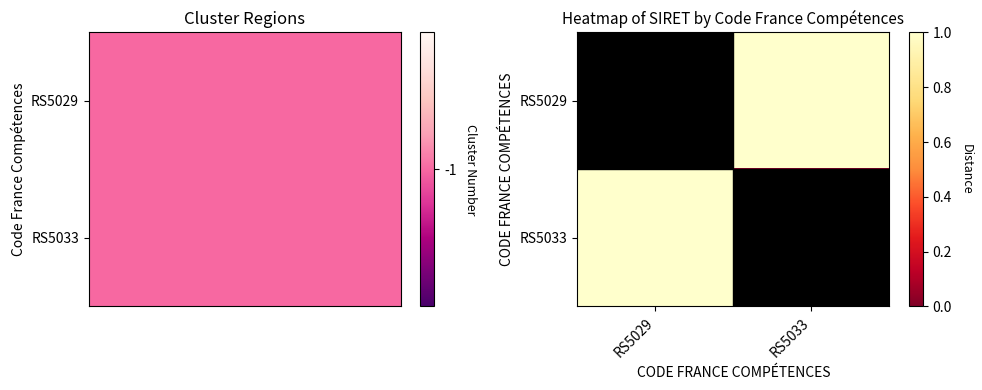

Which series has the widest spread of values?

RS5029